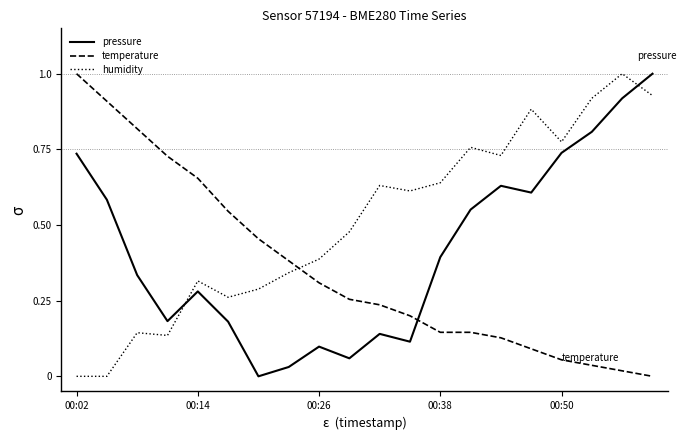

Which series has the largest total across all categories?

humidity